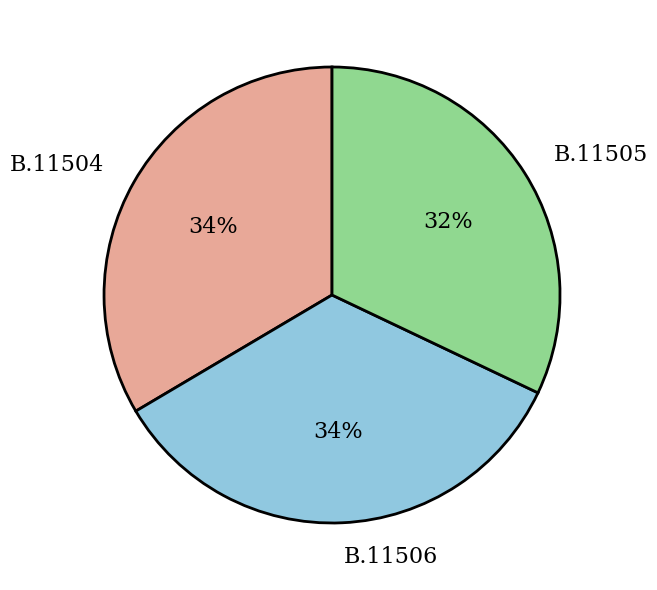

How many segments does this pie chart have?

3